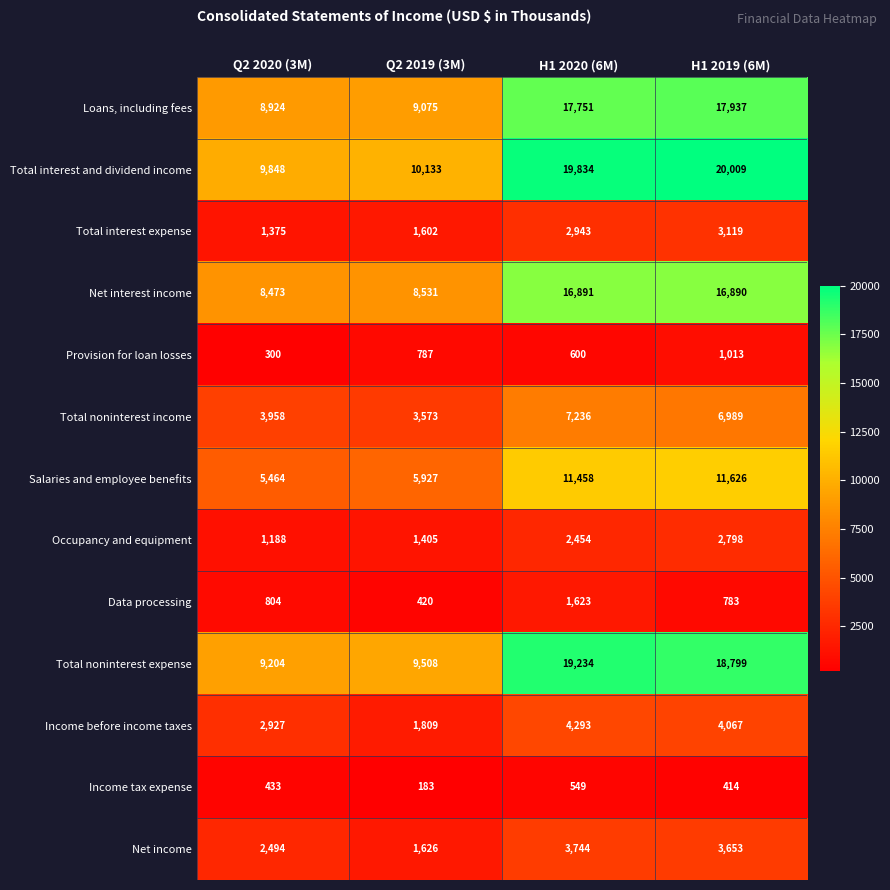

Which category has the highest value in the Total noninterest income series?

H1 2020 (6M)